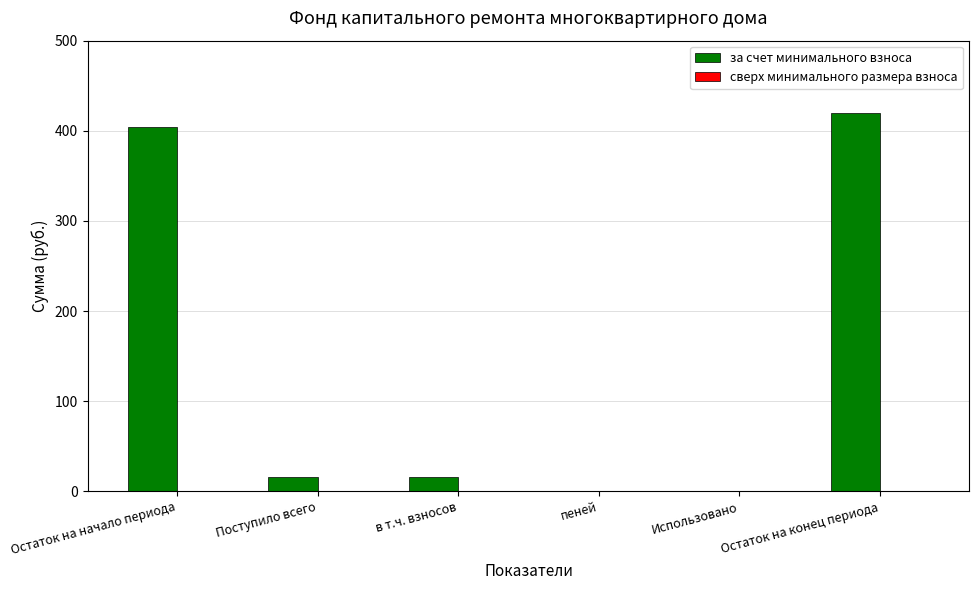

What is the sum of all values?

855.0